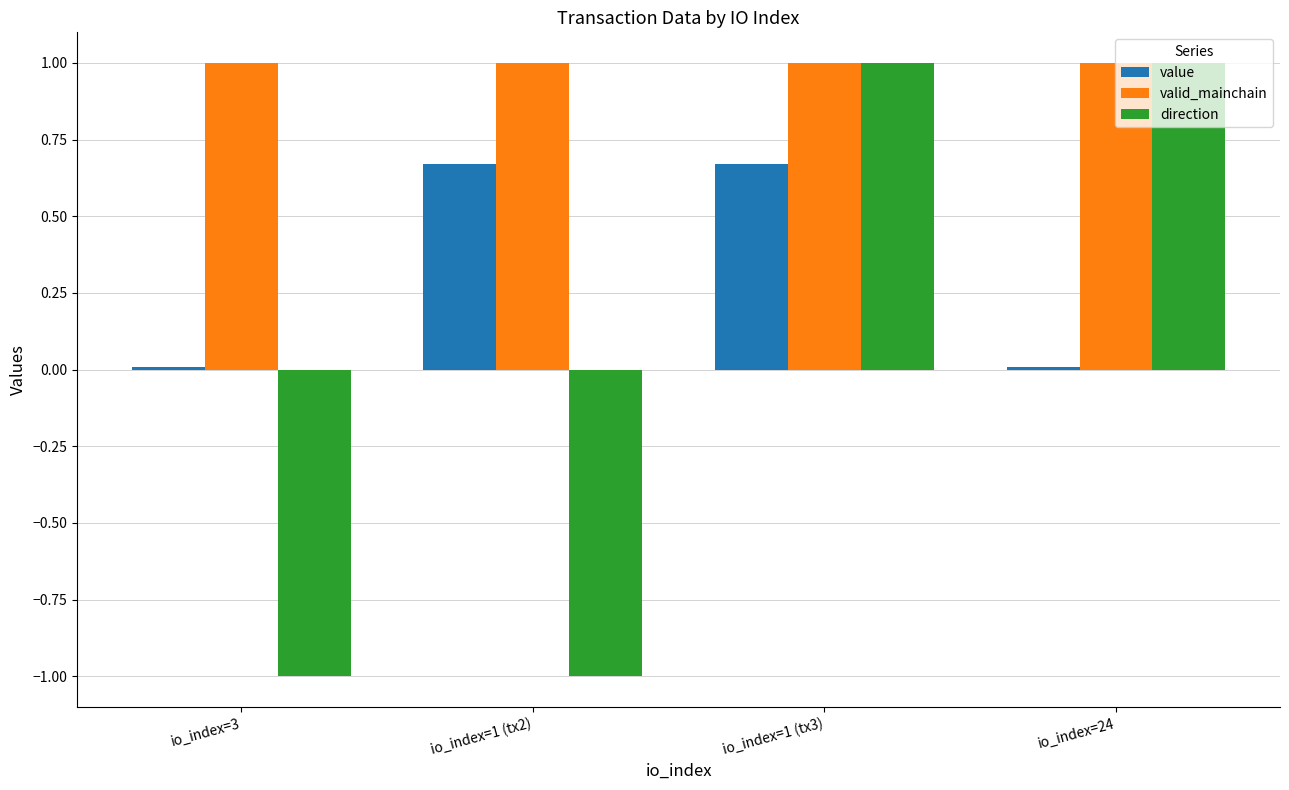

What is the greatest value displayed?

1.0